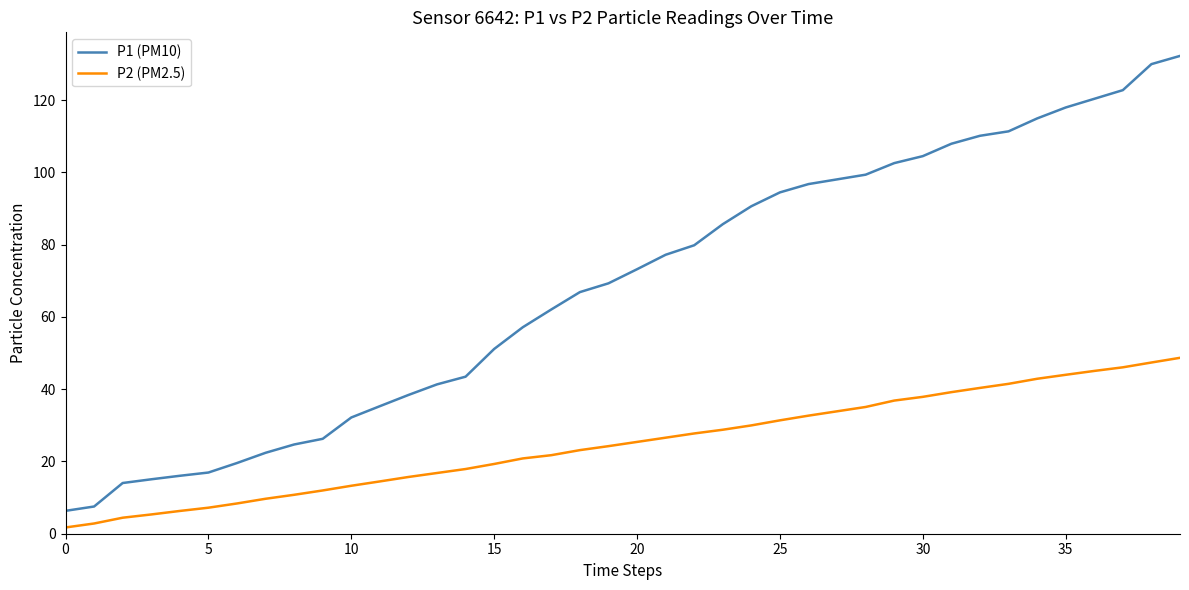

What is the greatest value displayed?

132.2